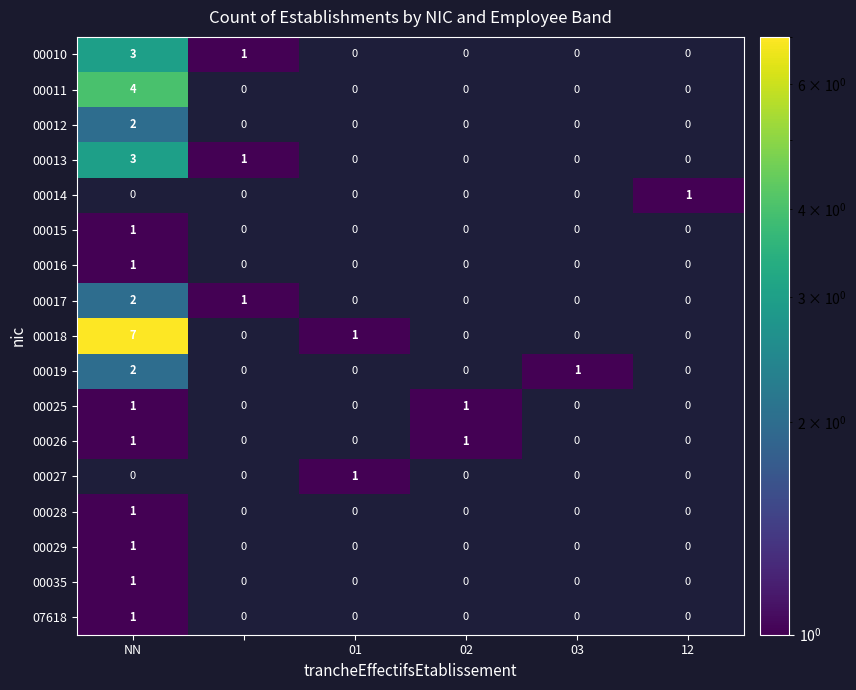

At which label does 00029 reach its peak?

NN